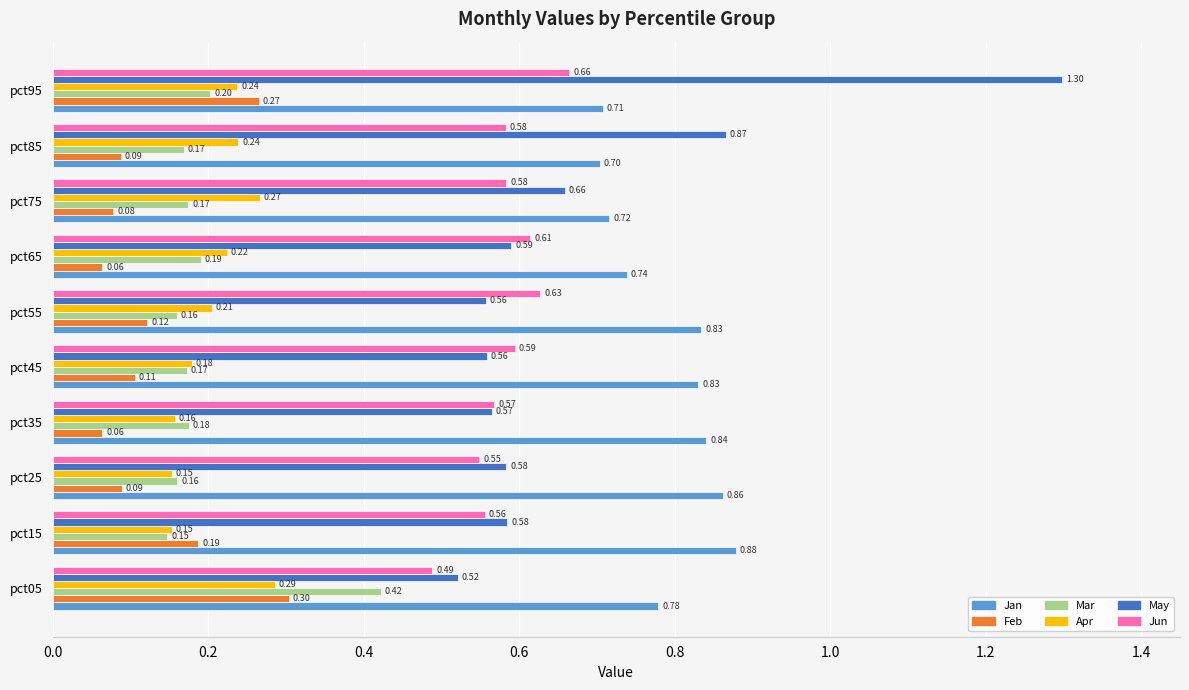

What is the total value across all series at pct65?

2.4